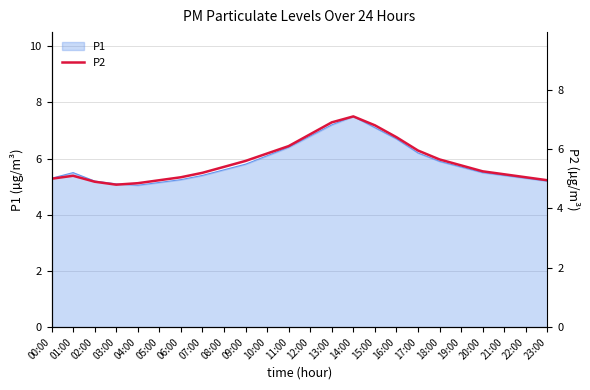

True or false: P1 has a value of 7.7 at 08:00.

False